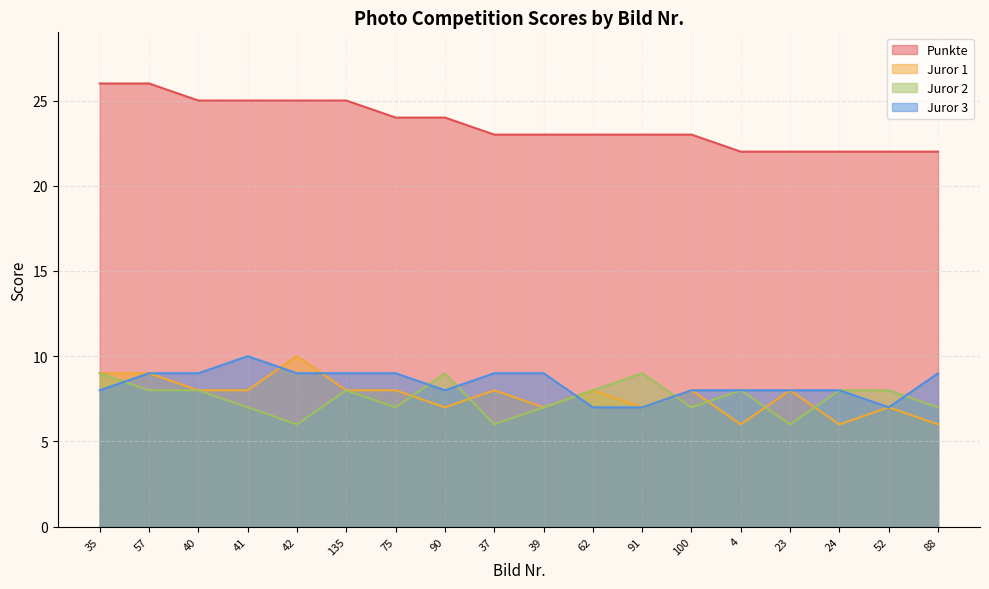

Which series has the largest total across all categories?

Punkte